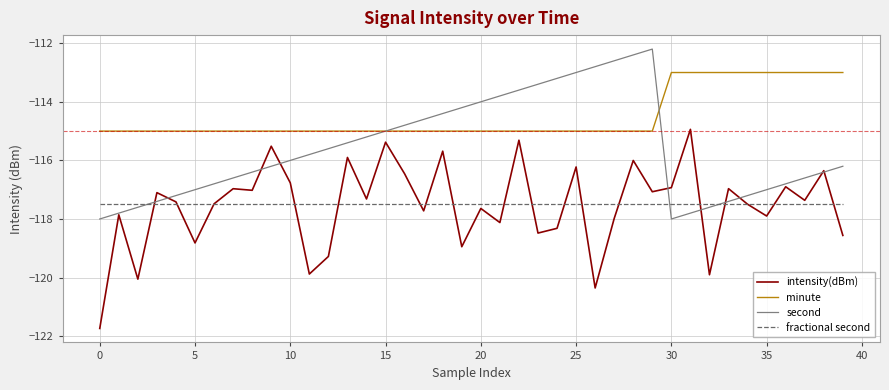

What is the maximum value for intensity(dBm)?

-114.9